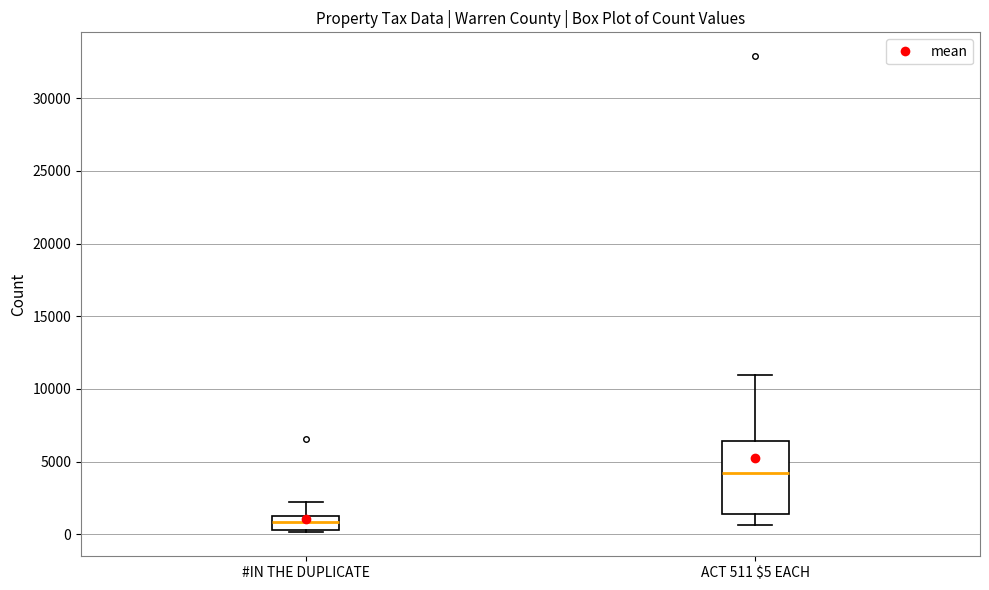

Reading left to right, read every box against the y-axis: the position of its median line, the range the box covers, and the ends of its whiskers. The values are not printed on the chart, so give them approximately, as read against the axis.

#IN THE DUPLICATE: median 1000, box 500 to 1500, whiskers 0 to 2000
ACT 511 $5 EACH: median 4000, box 1500 to 6500, whiskers 500 to 11000